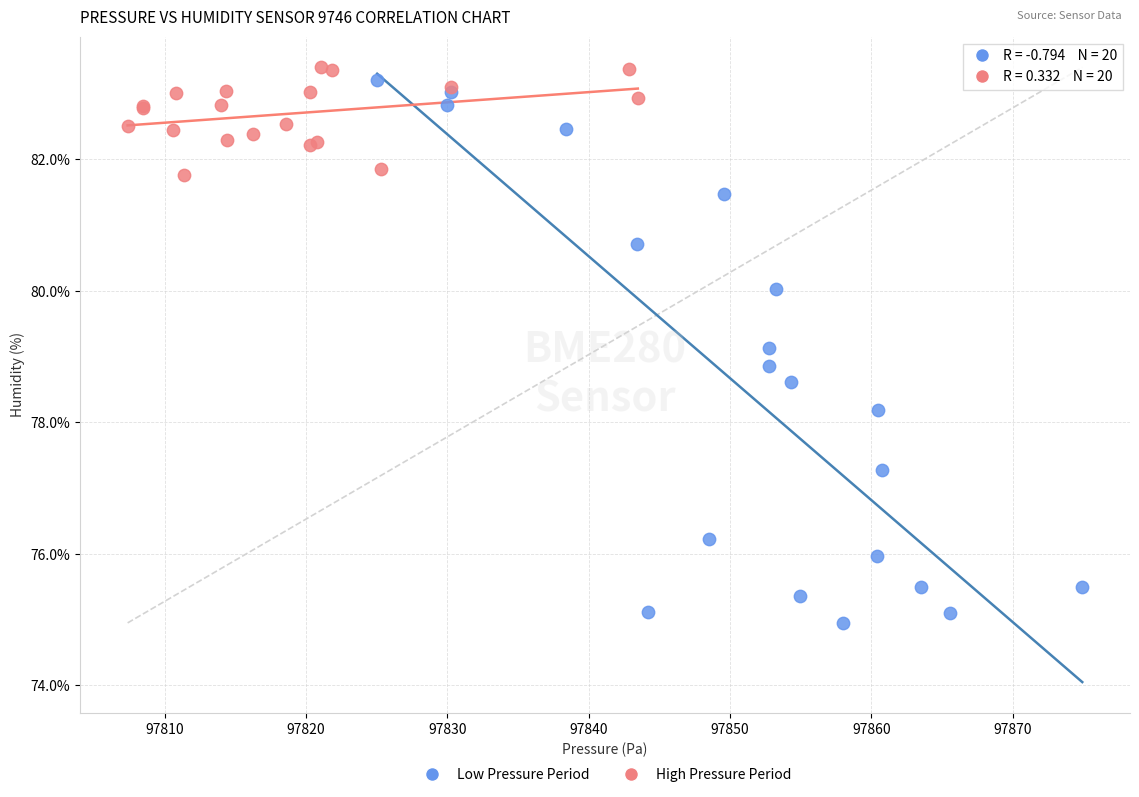

Which series contains the highest Y value?

High Pressure Period